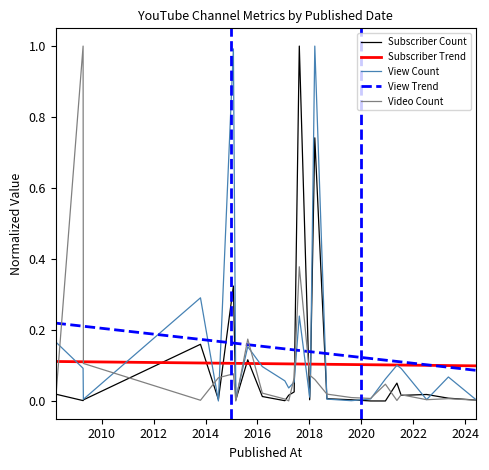

What is the highest value of the Video Count series?

1.0